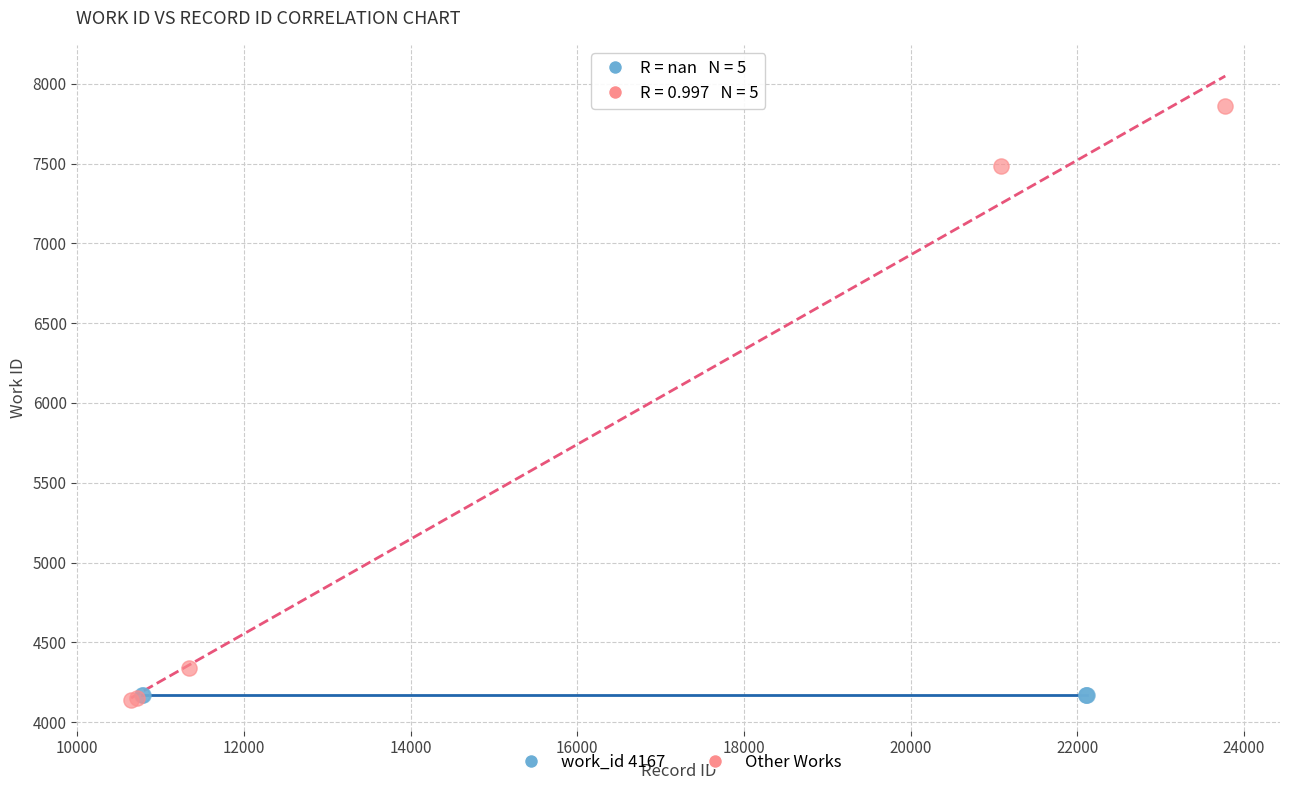

Which series reaches the maximum Y coordinate?

Other Works